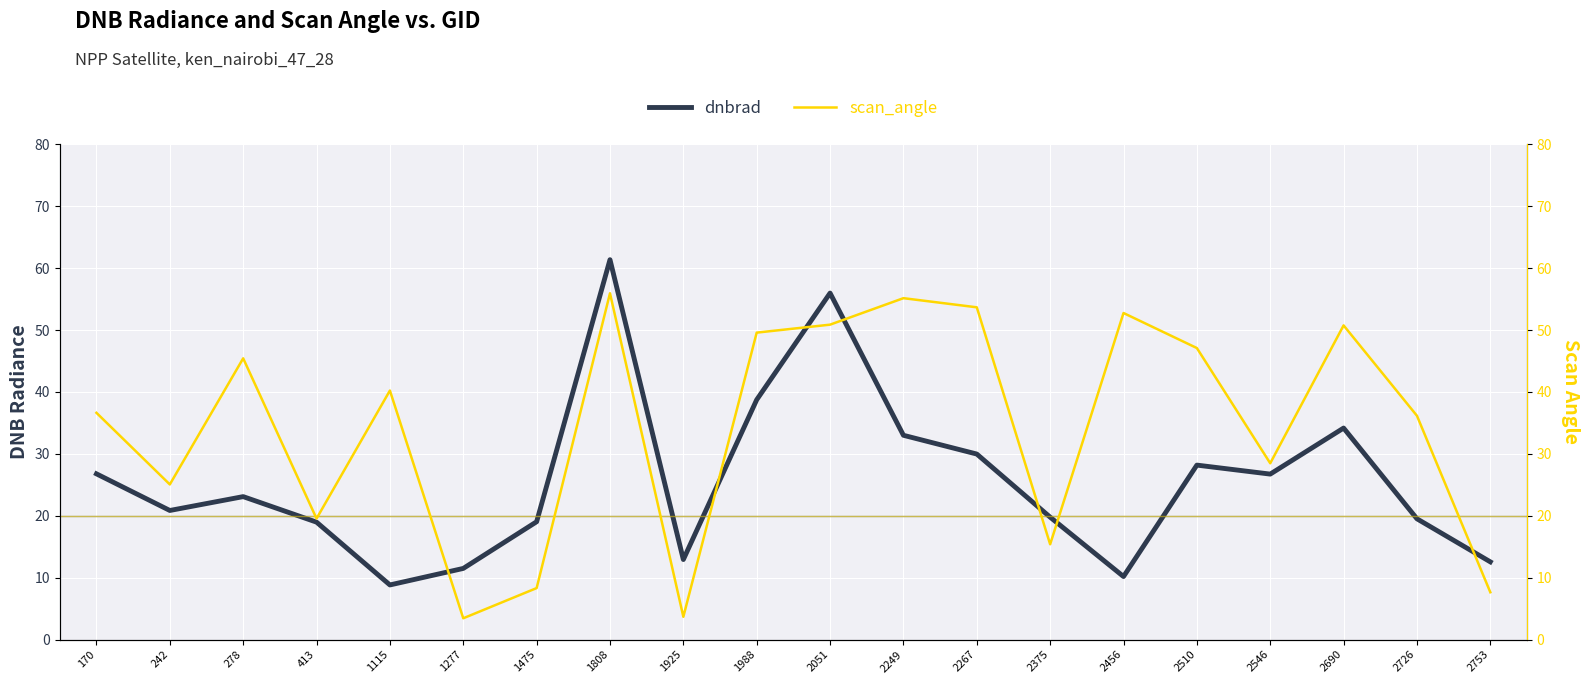

At which label does dnbrad reach its peak?

1808